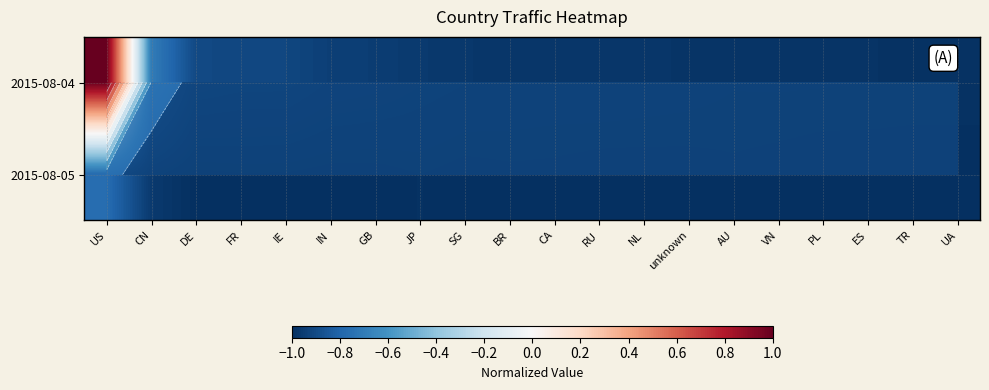

What is the sum of the 2015-08-04 values at AU and DE?

-1.9